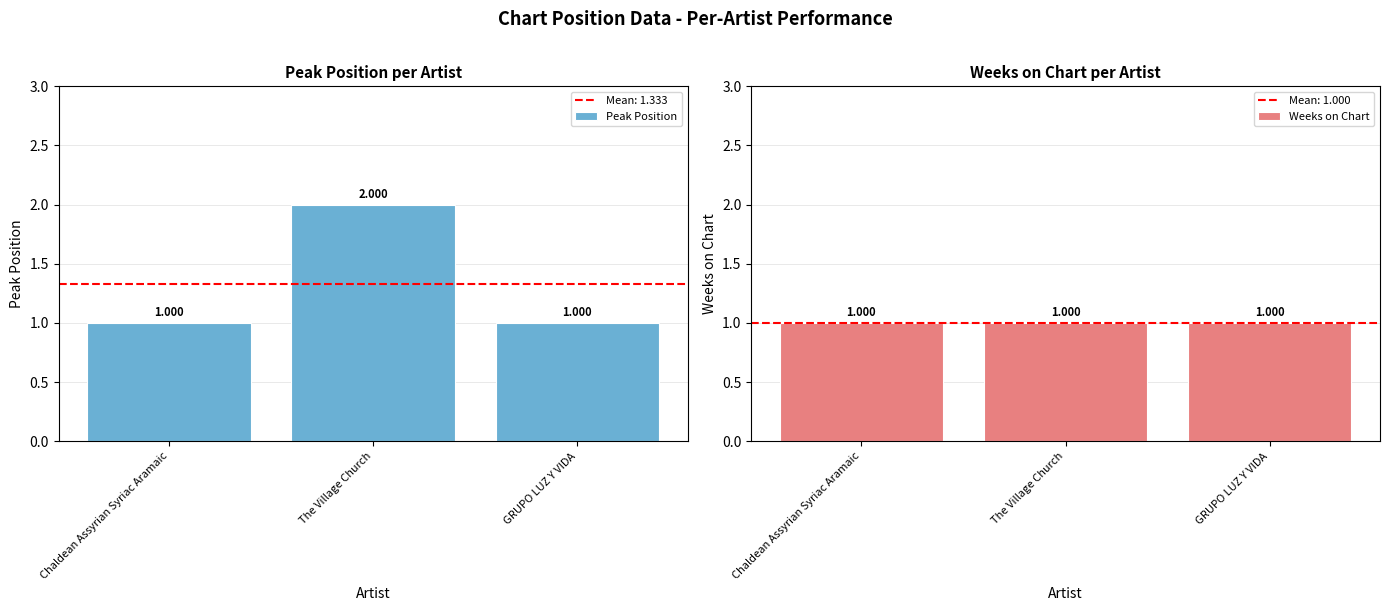

How many bars are there in total?

6